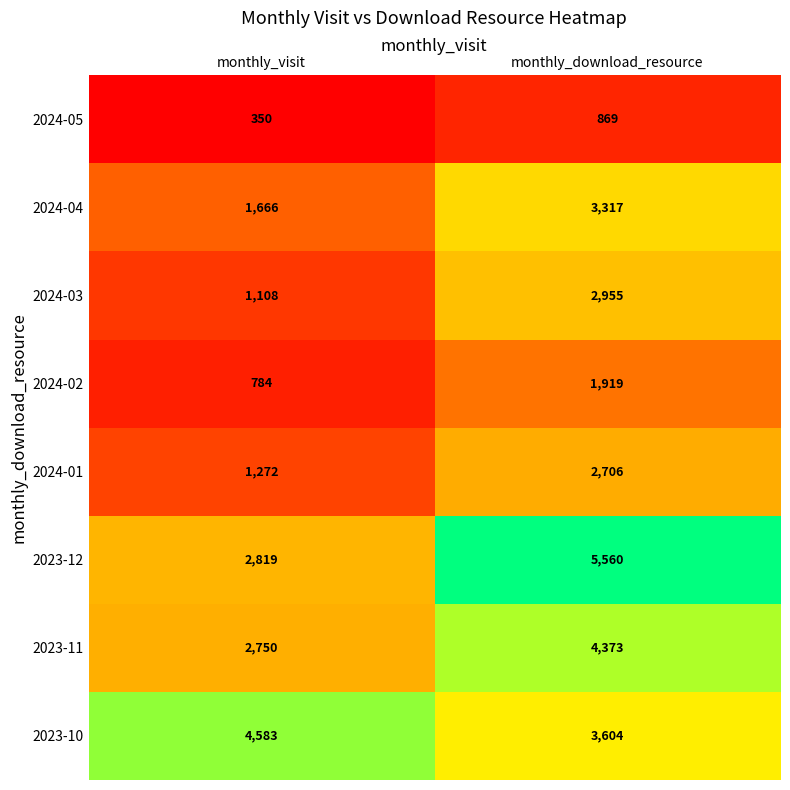

At which category is the sum across all series the highest?

monthly_download_resource